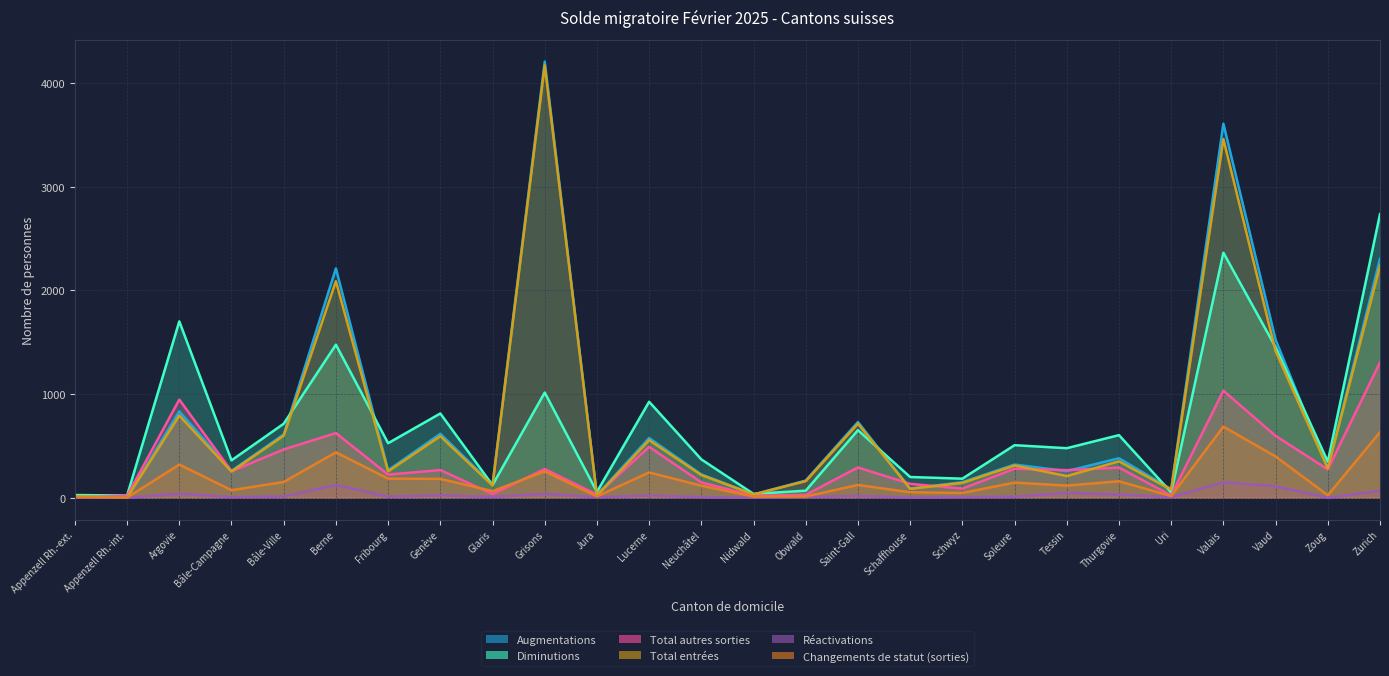

True or false: Total autres sorties and Changements de statut (sorties) intersect in this chart.

True